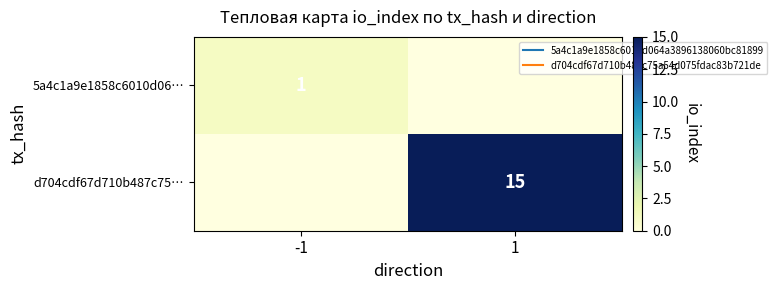

What is the minimum value for 5a4c1a9e1858c6010d06…?

1.0